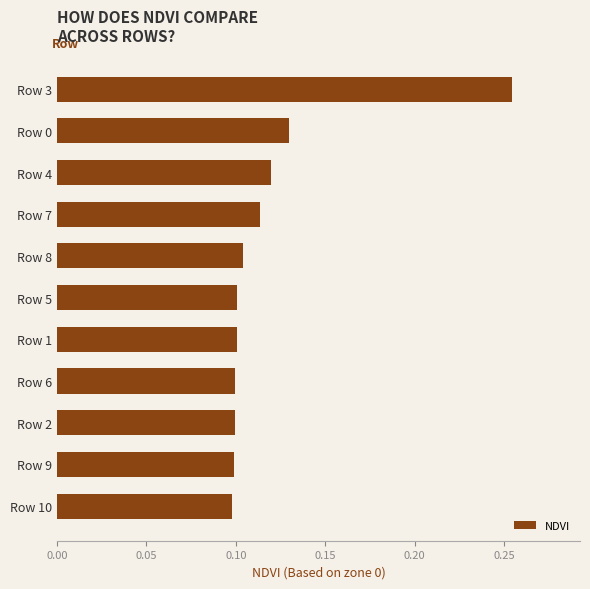

How many distinct data groups are displayed?

1